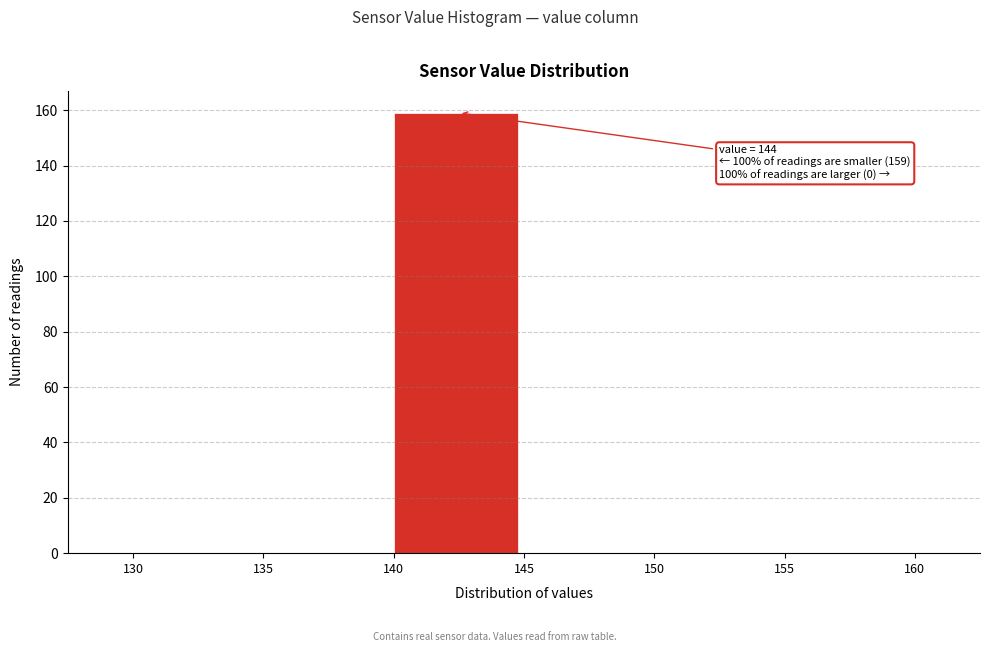

Which range on the x-axis has the tallest bar?

140 to 145